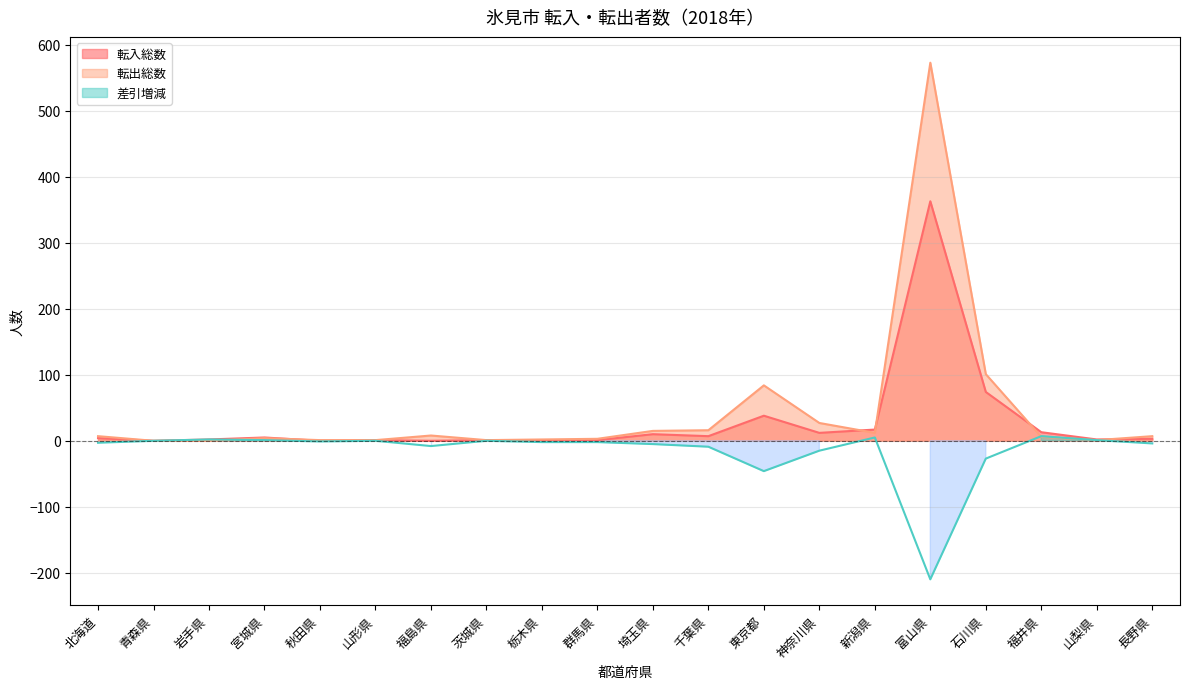

List the series in order of their peak value, highest first.

転出総数, 転入総数, 差引増減